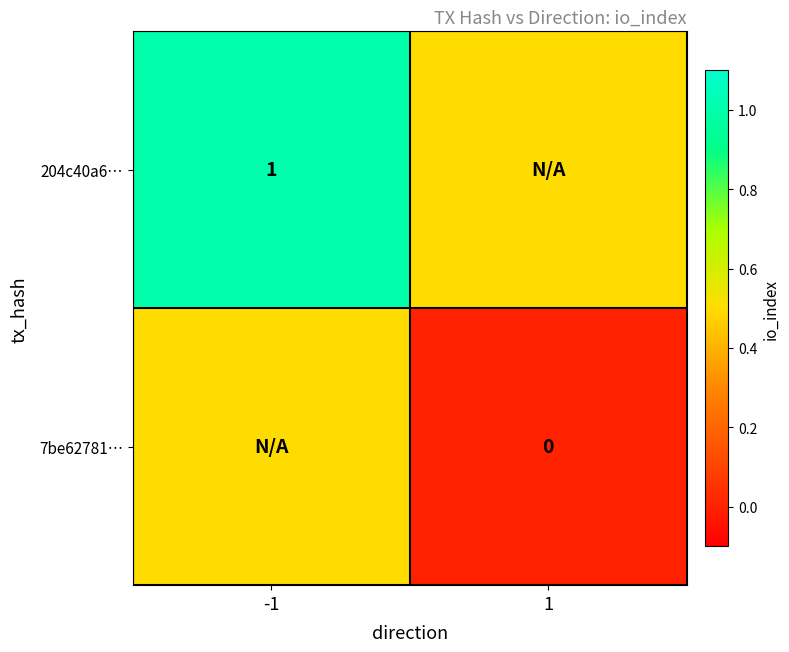

True or false: 204c40a6… has a value of 1.0 at -1.

True